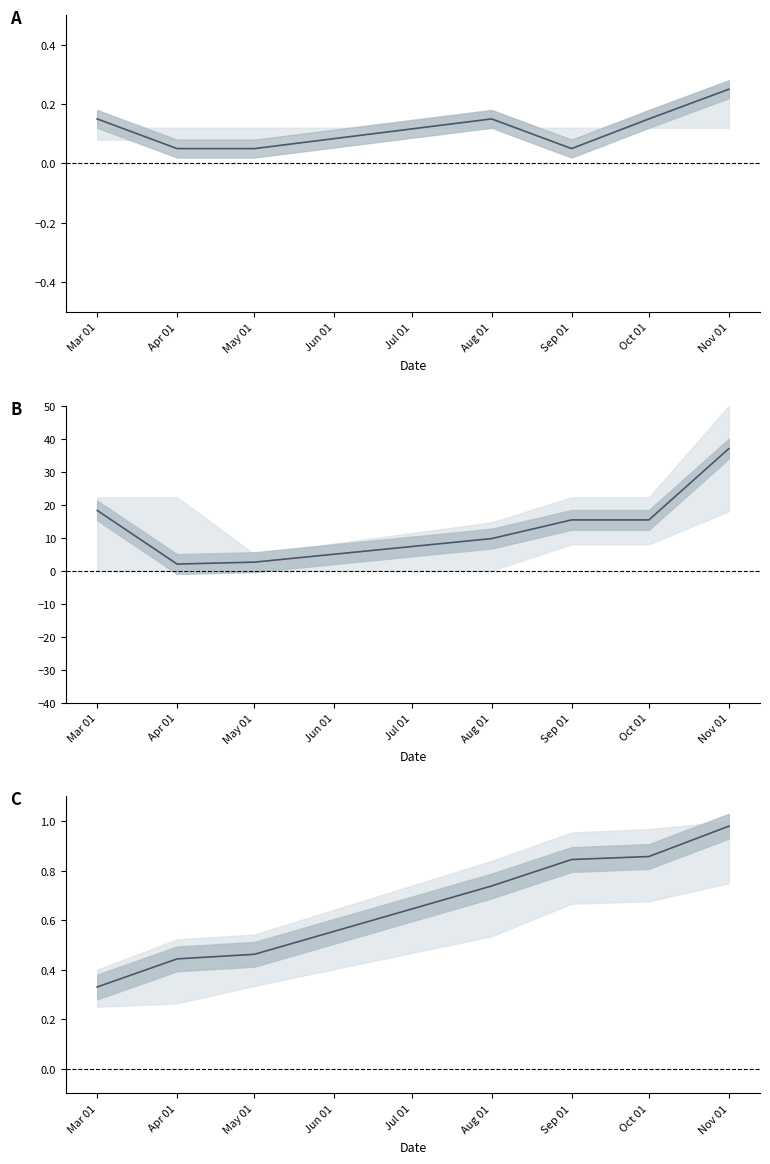

What is the difference between the maximum and second lowest values in the Amount series?

34.4